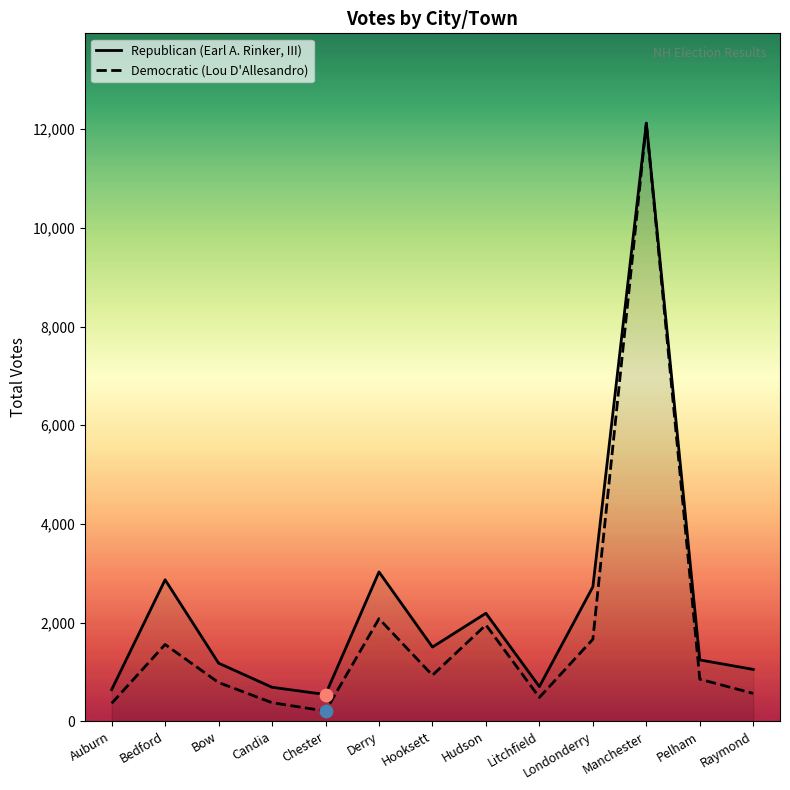

Which series contains the lowest Y value?

Democratic (Lou D'Allesandro)